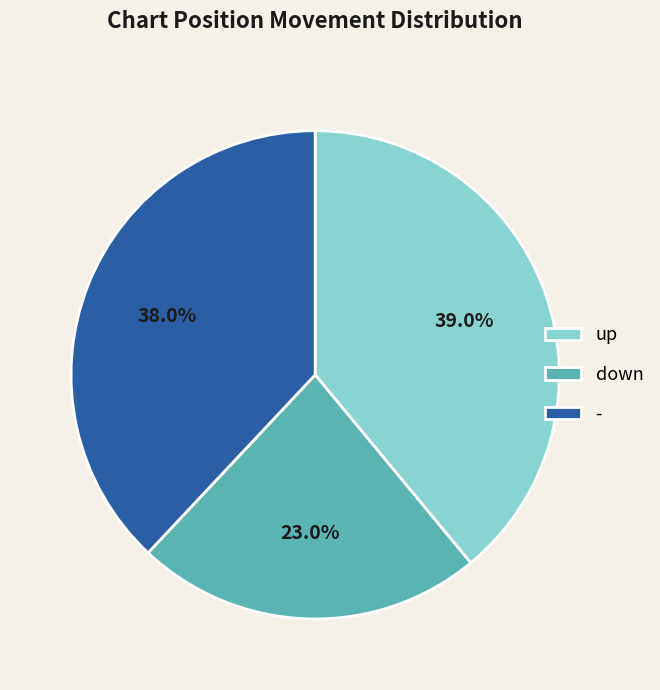

Which has a higher value, up or -?

up